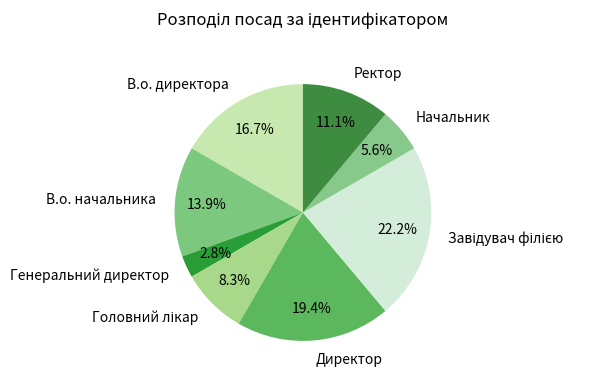

Which category has the smallest portion of the pie?

Генеральний директор